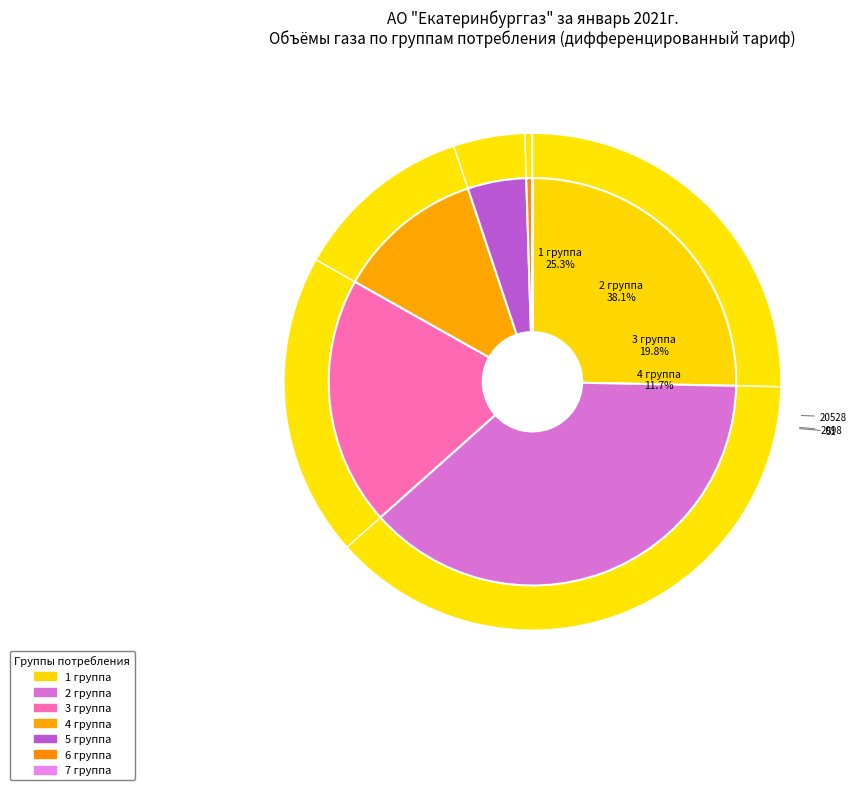

True or false: 5 группа accounts for 5% of the total.

True